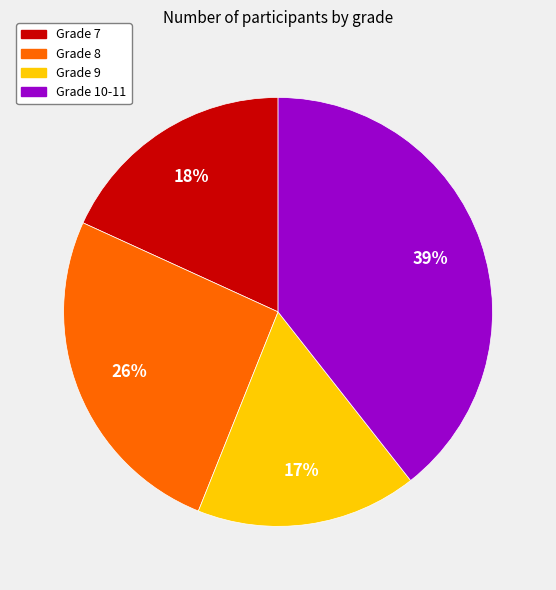

To the nearest percent, what is the average slice percentage?

25%